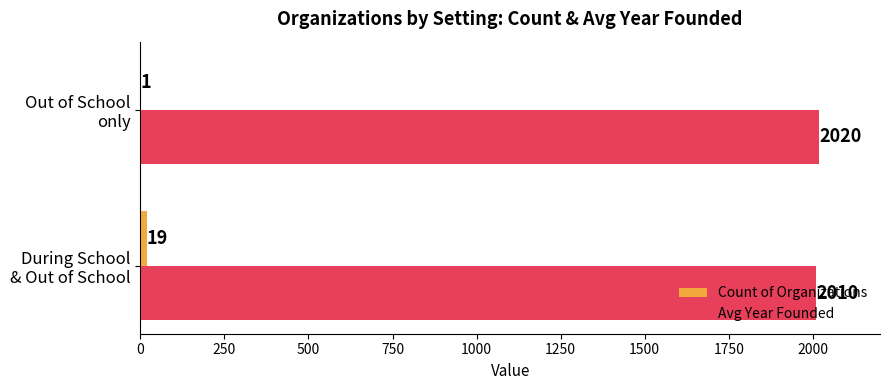

Which series has the largest total across all categories?

Avg Year Founded